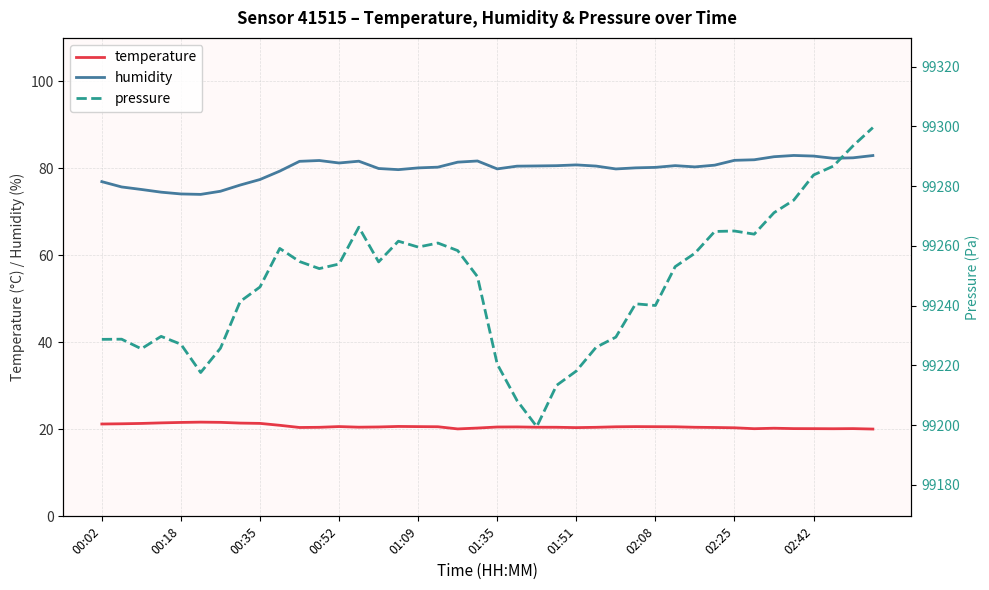

Reading left to right, transcribe all the data shown in this chart.

temperature: 21.2	21.3	21.4	21.5	21.6	21.7	21.6	21.4	21.4	20.9	20.4	20.5	20.6	20.5	20.6	20.7	20.6	20.6	20.1	20.3	20.5	20.6	20.5	20.5	20.4	20.5	20.6	20.6	20.6	20.6	20.5	20.4	20.4	20.1	20.3	20.2	20.2	20.1	20.2	20.1
humidity: 77.0	75.7	75.2	74.5	74.1	74.0	74.7	76.2	77.4	79.4	81.6	81.8	81.2	81.7	80.0	79.7	80.1	80.3	81.4	81.7	79.9	80.5	80.6	80.6	80.8	80.5	79.9	80.1	80.2	80.6	80.3	80.7	81.8	82.0	82.7	83.0	82.8	82.3	82.4	83.0
pressure: 99228.7	99228.8	99225.5	99229.7	99227.1	99217.6	99225.7	99241.4	99246.2	99259.1	99254.8	99252.4	99253.9	99266.2	99254.6	99261.6	99259.6	99260.9	99258.4	99249.7	99220.4	99208.2	99199.5	99213.3	99218.1	99226.0	99229.4	99240.6	99240.0	99253.0	99257.5	99264.8	99265.0	99263.9	99271.1	99275.3	99283.7	99286.7	99293.5	99299.6